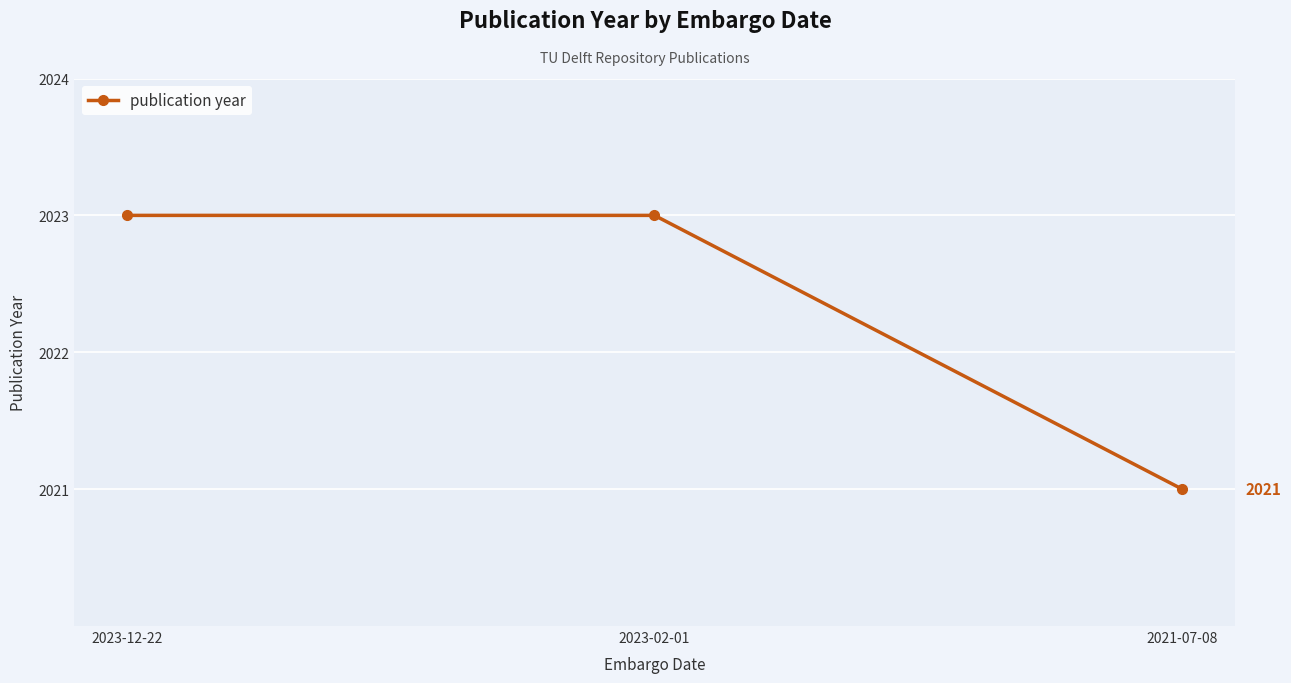

What is the smallest value displayed?

2021